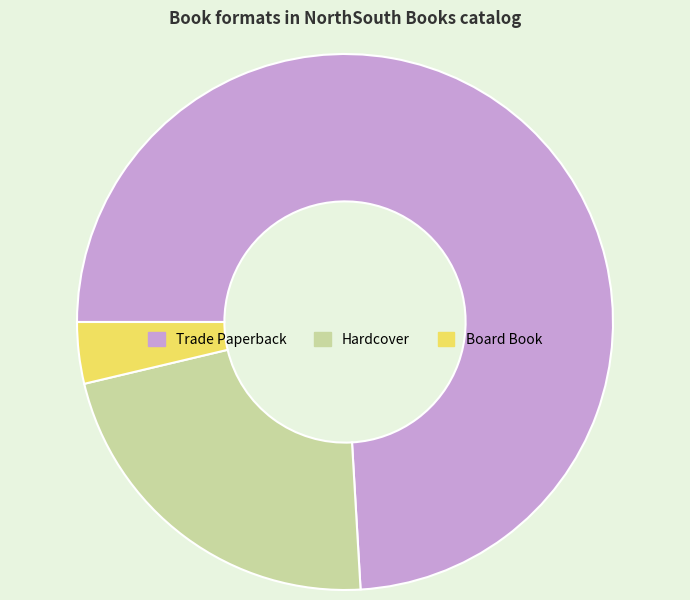

True or false: Trade Paperback accounts for 74% of the total.

True